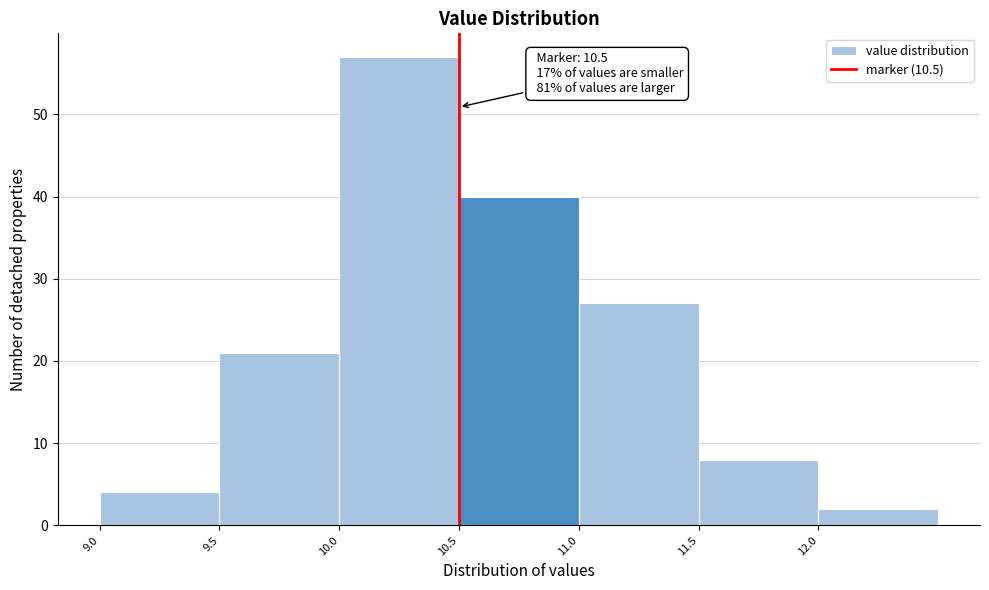

Which range on the x-axis has the tallest bar?

10.0 to 10.5